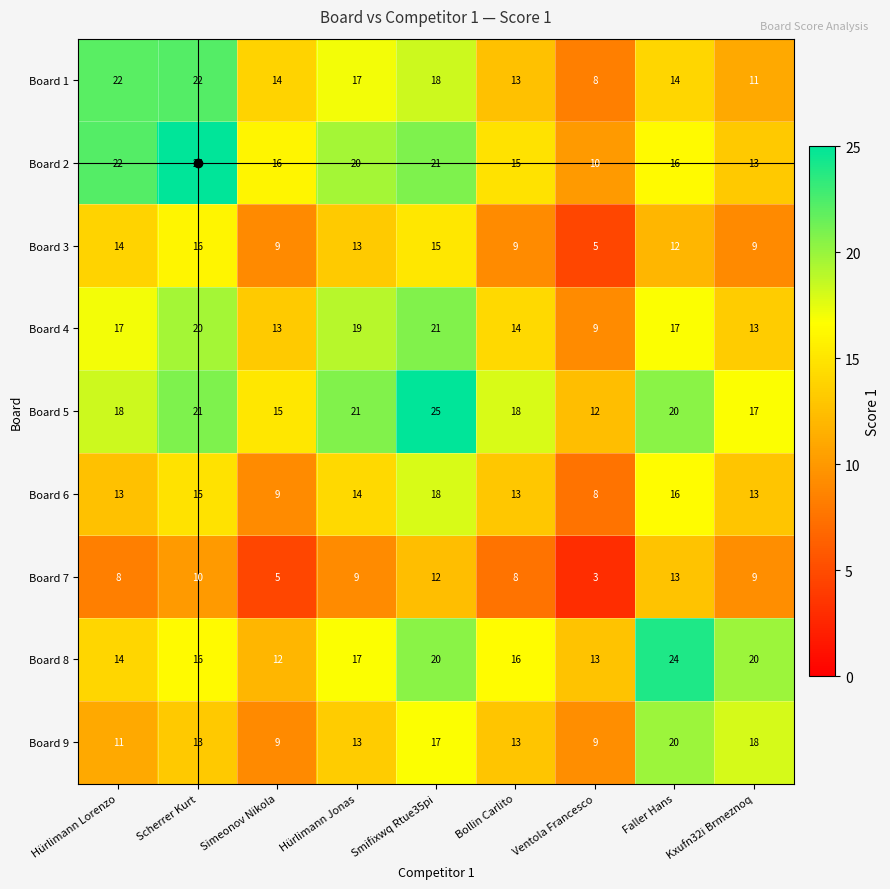

The value of Board 2 at Scherrer Kurt is 25. True or false?

True